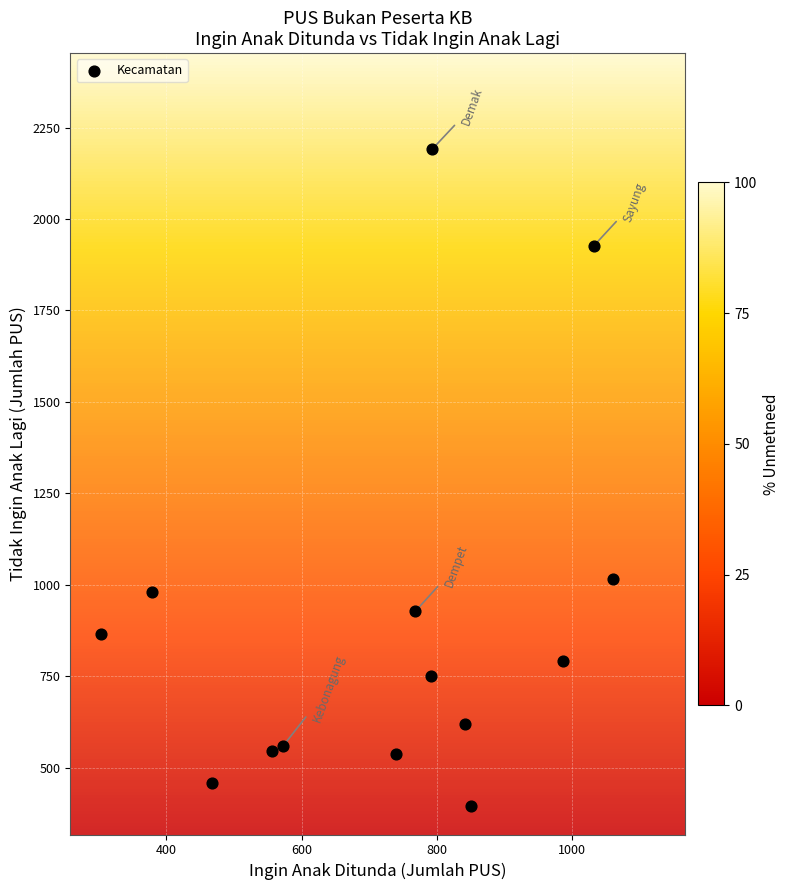

What Y value in the scatter plot is closest to 1293?

1016